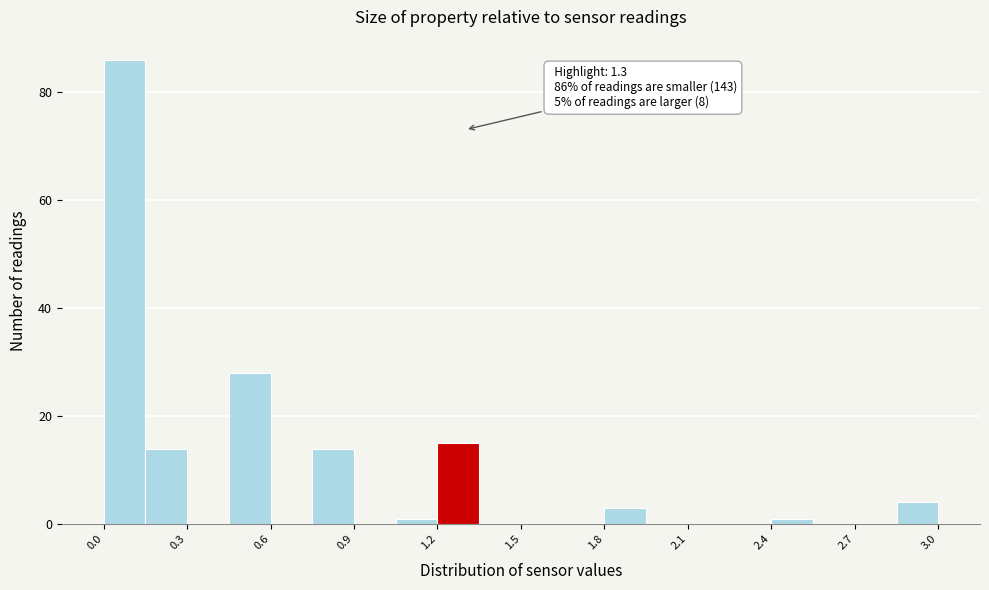

Around what value on the x-axis is the tallest bar? Give the approximate position of its centre, as read against the axis.

0.10